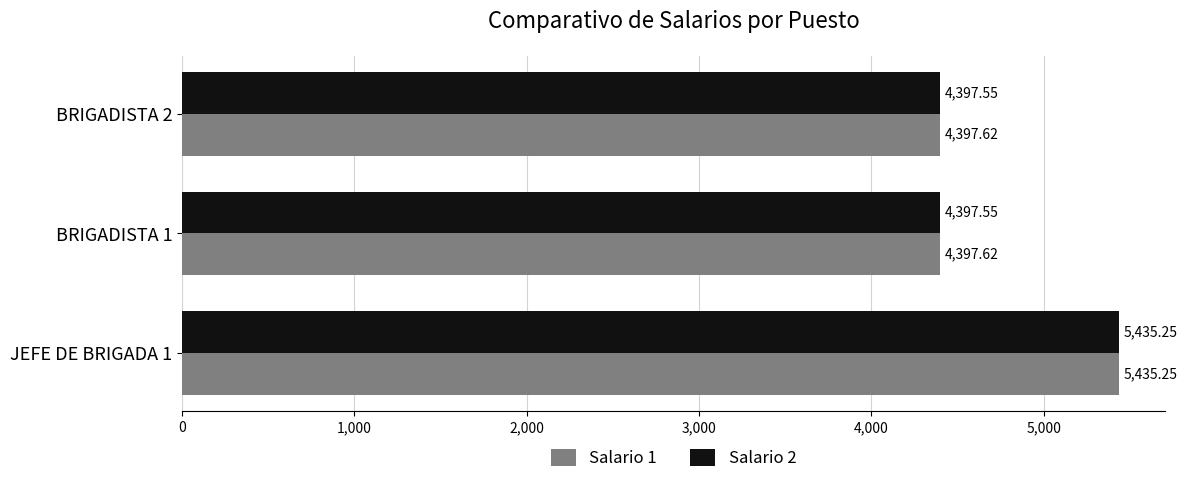

Which series has the largest total across all categories?

Salario 1